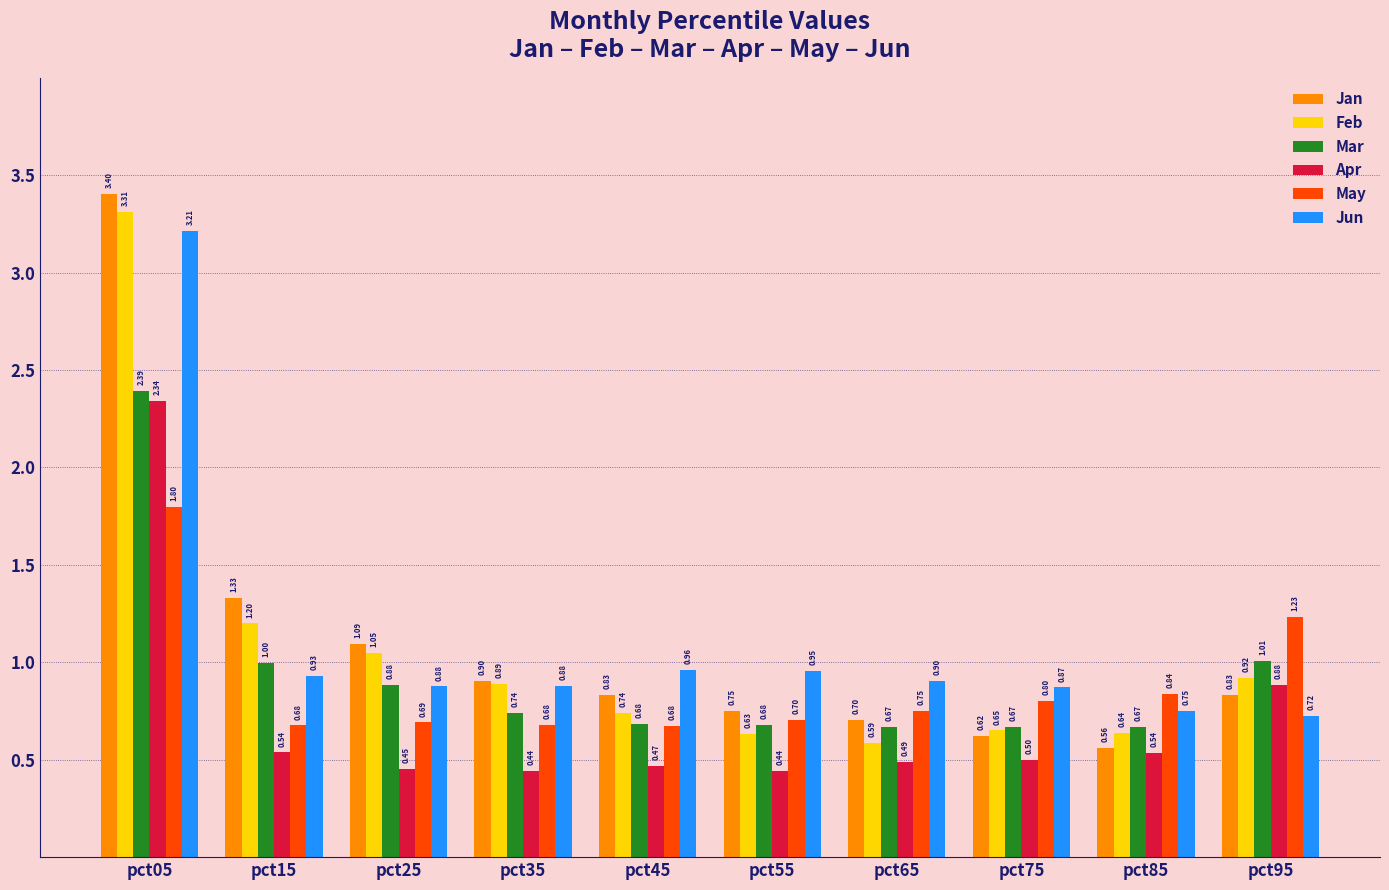

What is the difference between the second highest and minimum values in the Mar series?

0.3